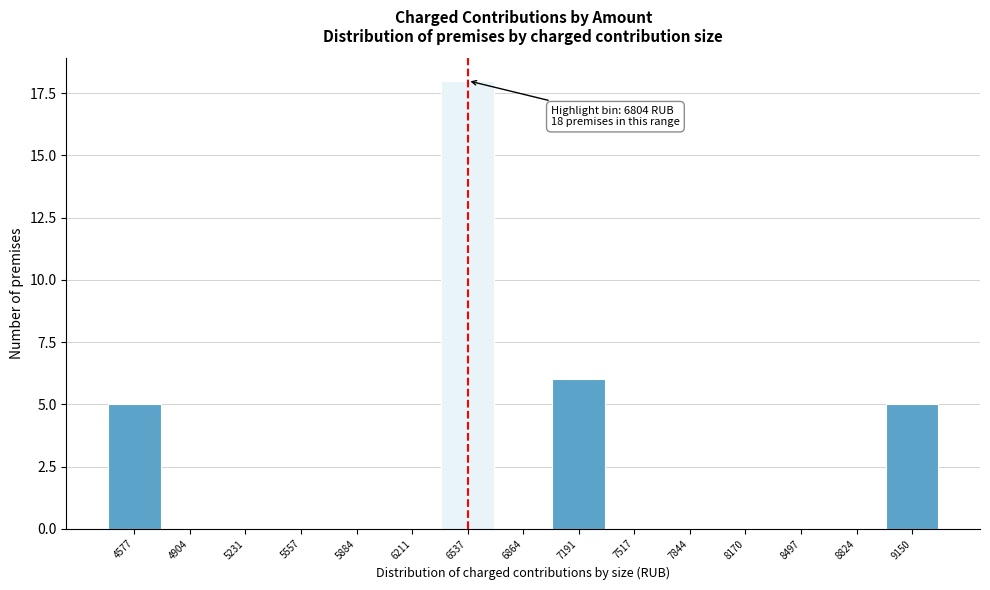

Reading right to left, extract all data points from this chart.

9150=5	8824=0	8497=0	8170=0	7844=0	7517=0	7191=6	6864=0	6537=18	6211=0	5884=0	5557=0	5231=0	4904=0	4577=5